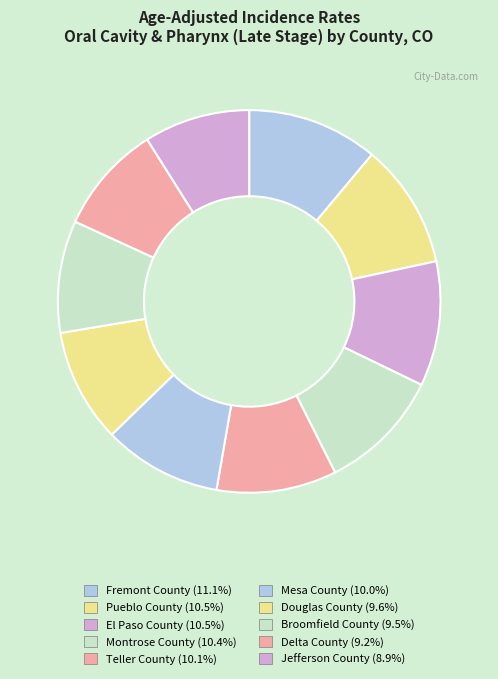

How many segments does this pie chart have?

10